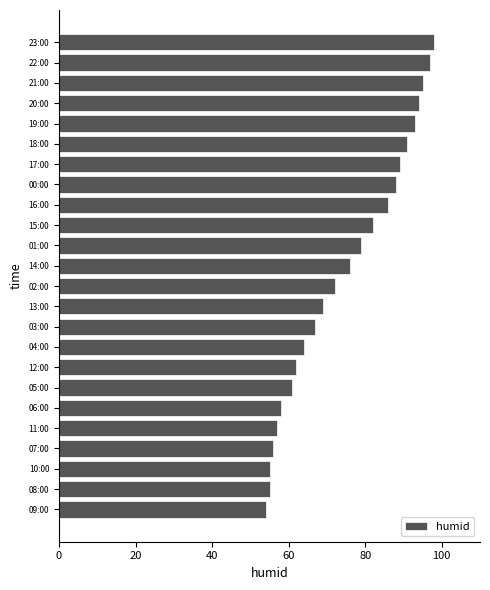

Does the chart contain stacked bars?

No